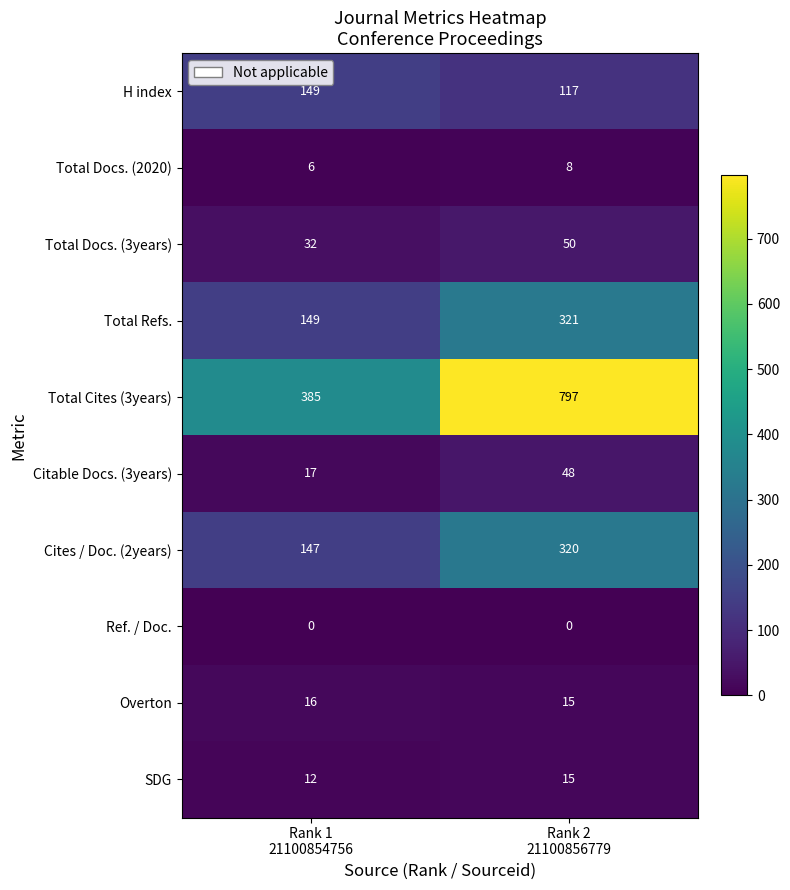

Reading left to right, what are all the values shown in this chart?

H index: 149	117
Total Docs. (2020): 6	8
Total Docs. (3years): 32	50
Total Refs.: 149	321
Total Cites (3years): 385	797
Citable Docs. (3years): 17	48
Cites / Doc. (2years): 147	320
Ref. / Doc.: 0	0
Overton: 16	15
SDG: 12	15